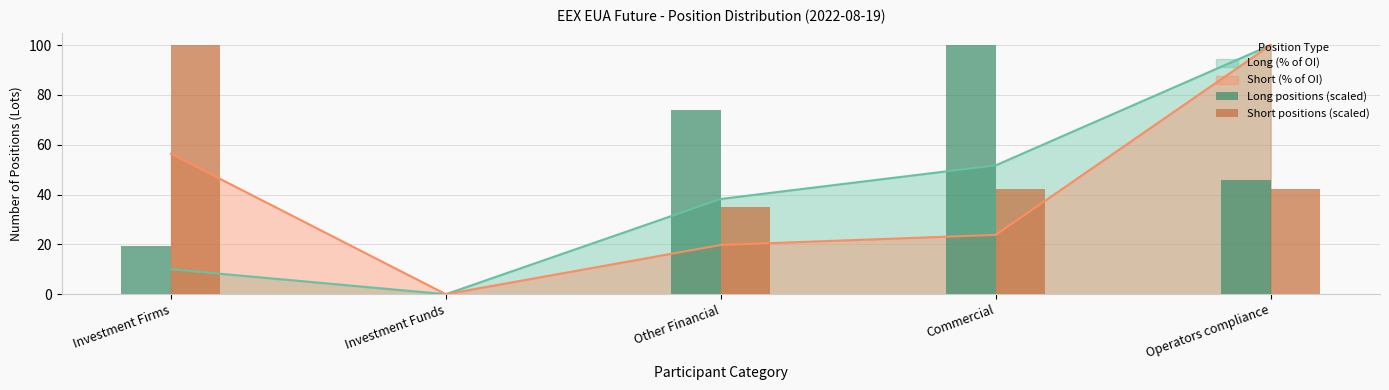

Reading right to left, what are all the values shown in this chart?

Long positions (scaled): 46.0	100.0	73.9	0.0	19.3
Short positions (scaled): 42.2	42.2	35.1	0.0	100.0